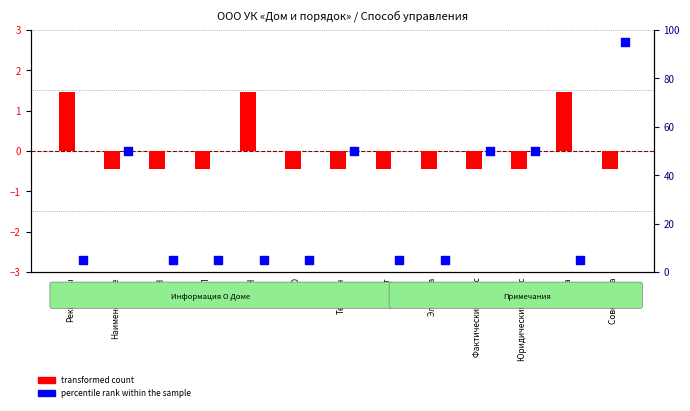

At which category is the sum across all series the highest?

Совет дома